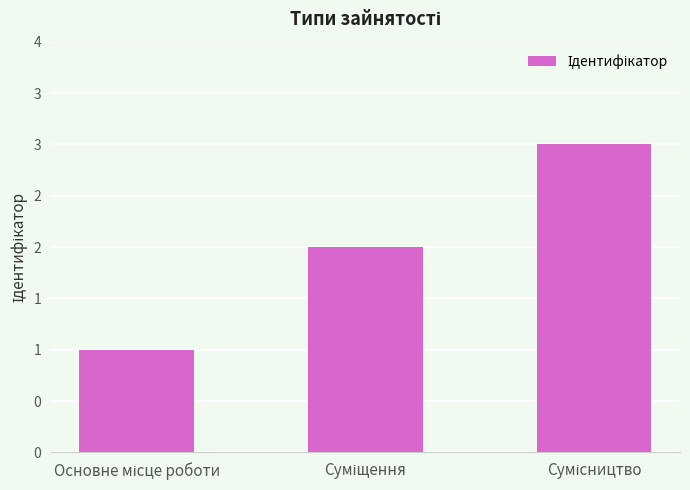

The value at Сумісництво is 3. True or false?

True